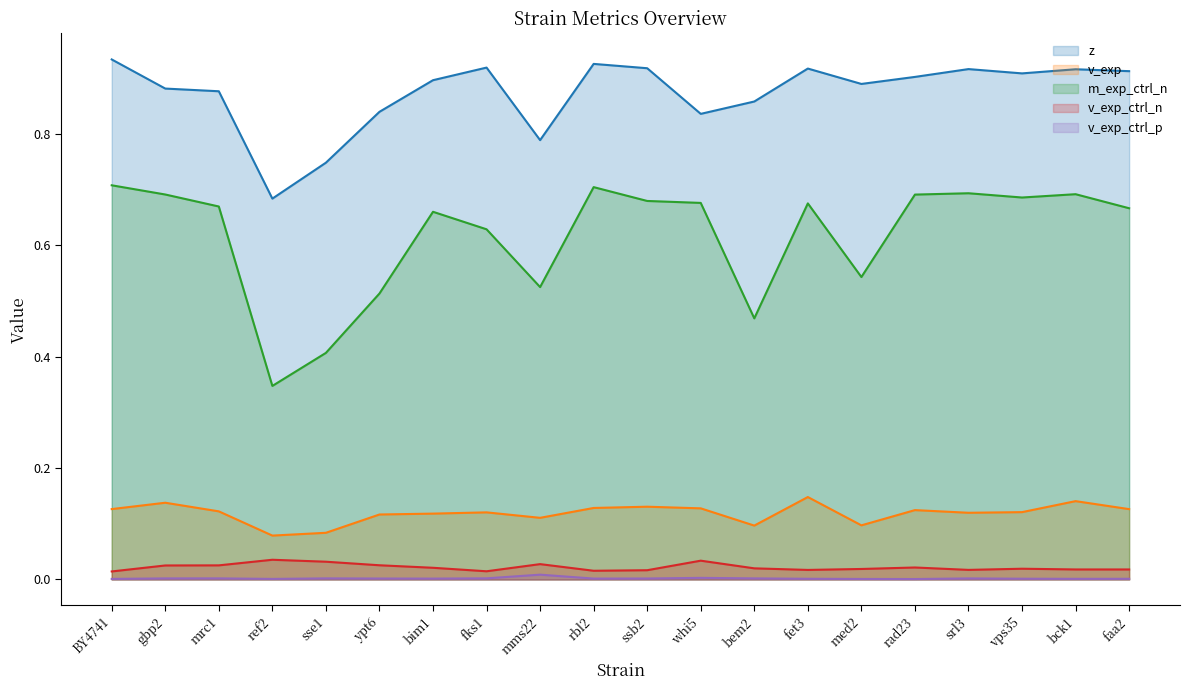

True or false: v_exp_ctrl_p and z cross at least once.

False